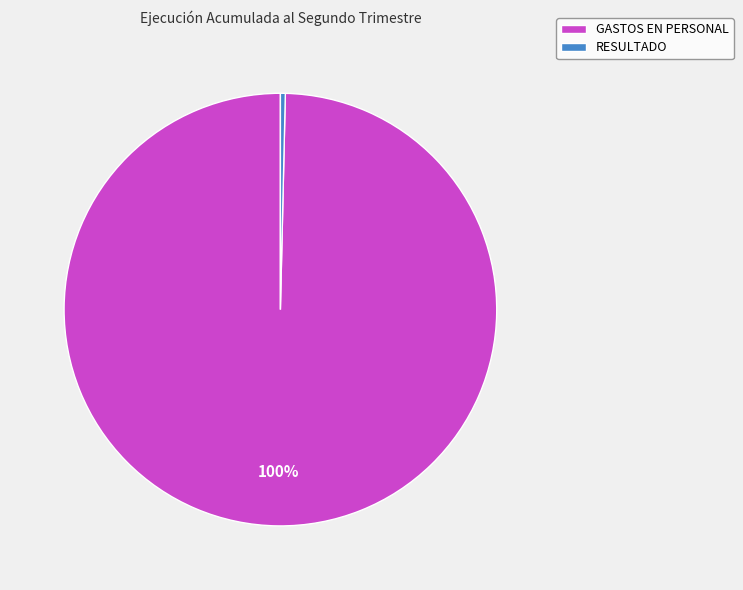

Is the sum of RESULTADO and GASTOS EN PERSONAL greater than half?

Yes